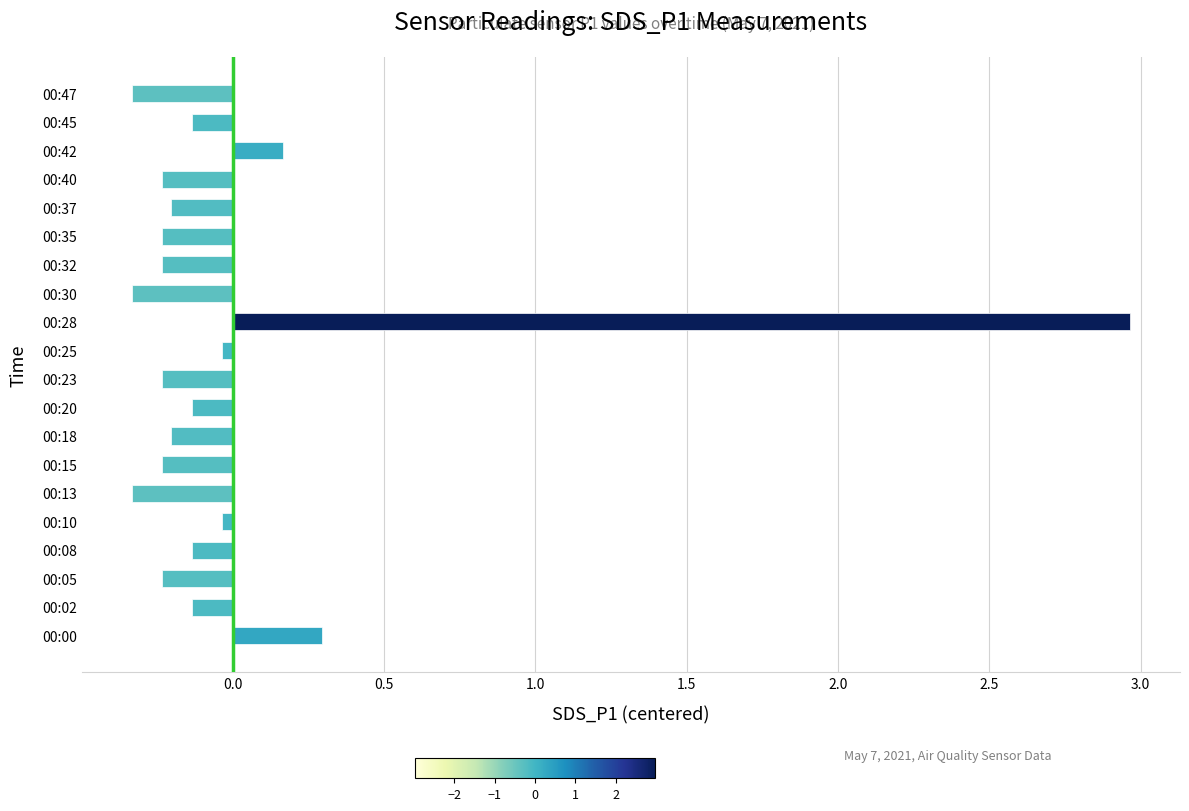

The value at 00:05 is -0.1. True or false?

False